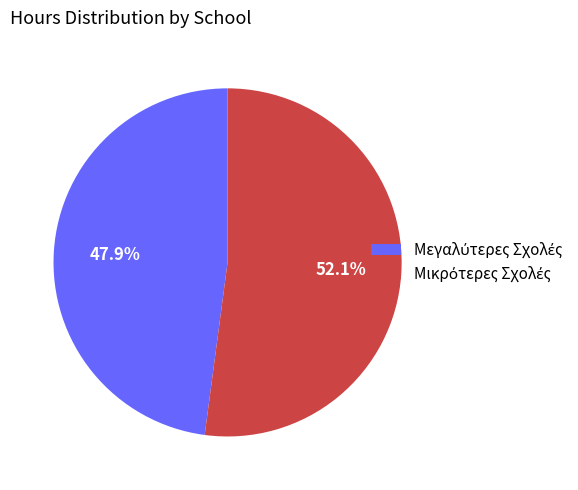

To the nearest percent, what is the difference between the largest and smallest slice percentages?

4%